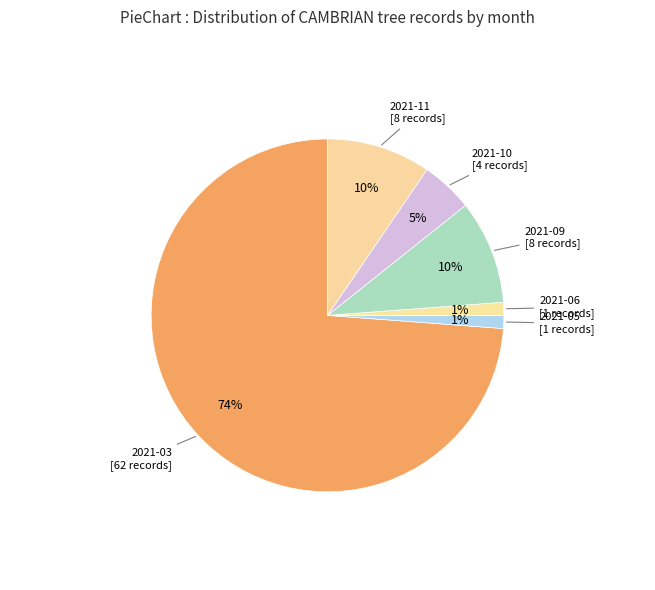

How many segments does this pie chart have?

6